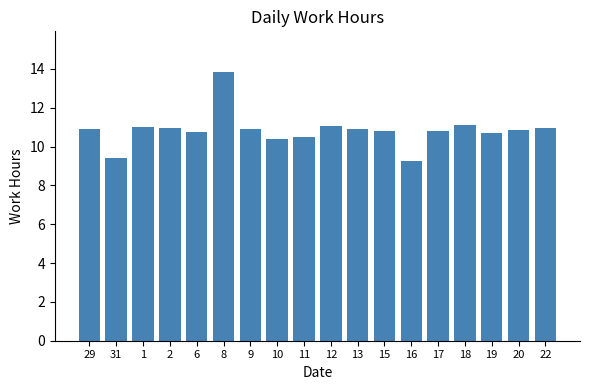

What is the value of the 4th bar from the left?

11.0